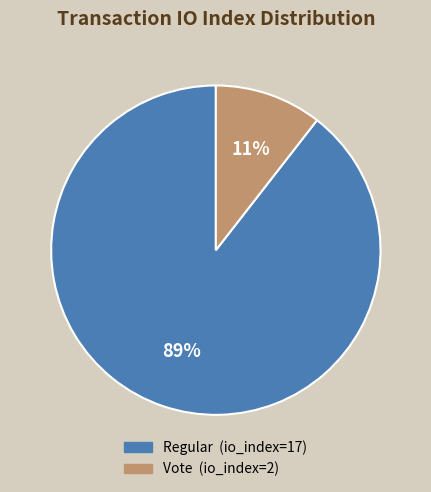

What percentage is the Vote (io_index=2) slice, to the nearest percent?

11%